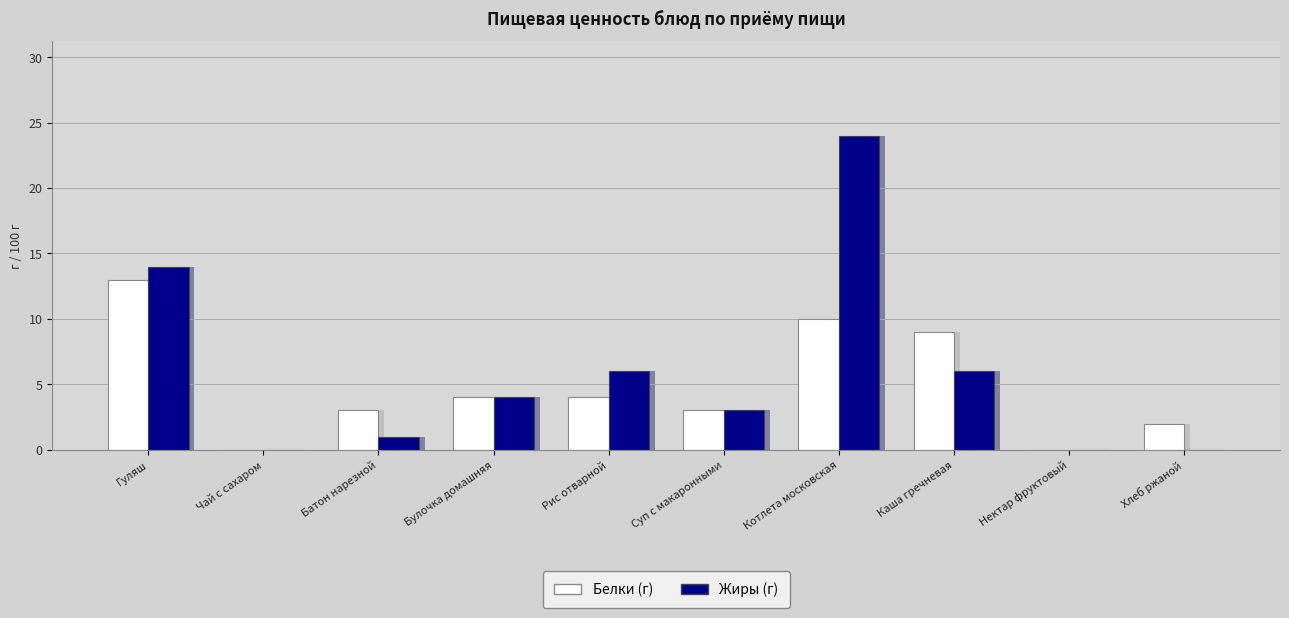

At which category is the sum across all series the highest?

Котлета московская